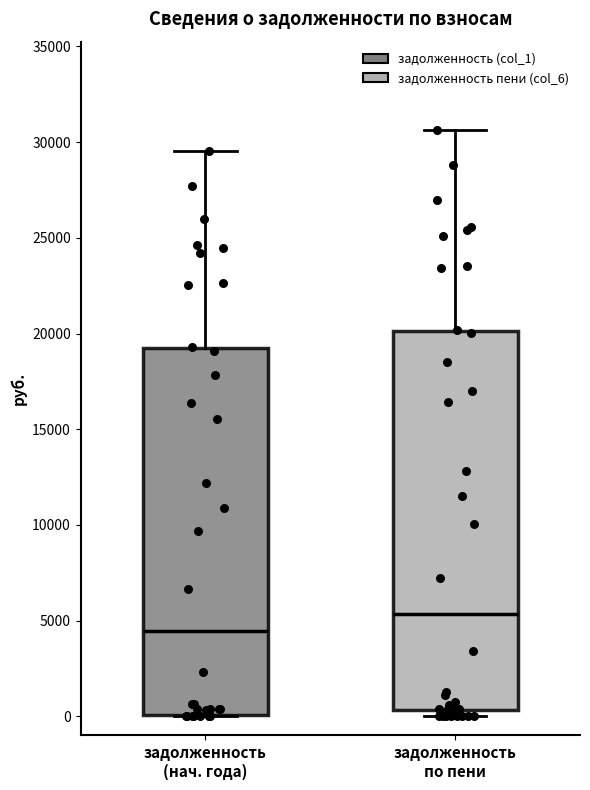

Which box is the tallest, from its lower edge to its upper edge?

задолженность по пени